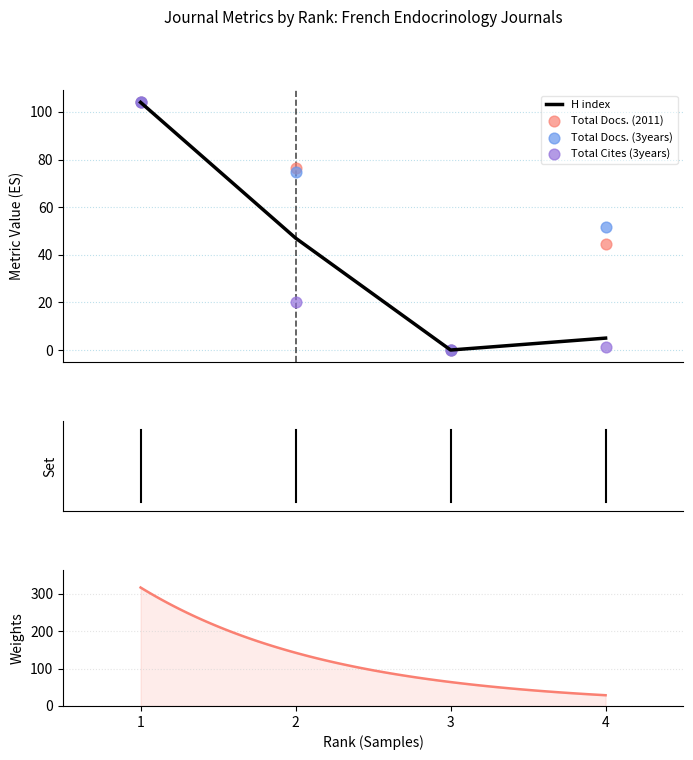

At which category is the sum across all series the highest?

1